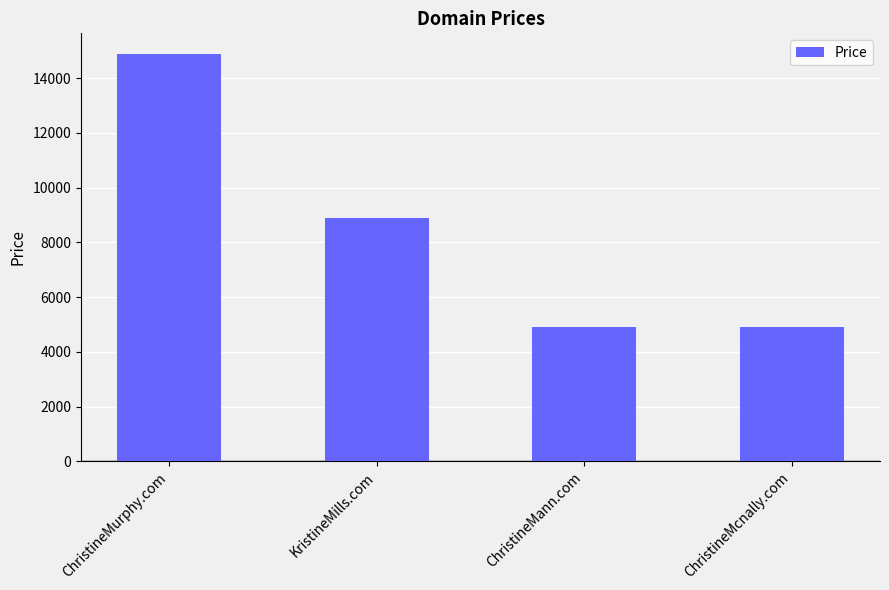

What is the label of the 1st bar from the left?

ChristineMurphy.com